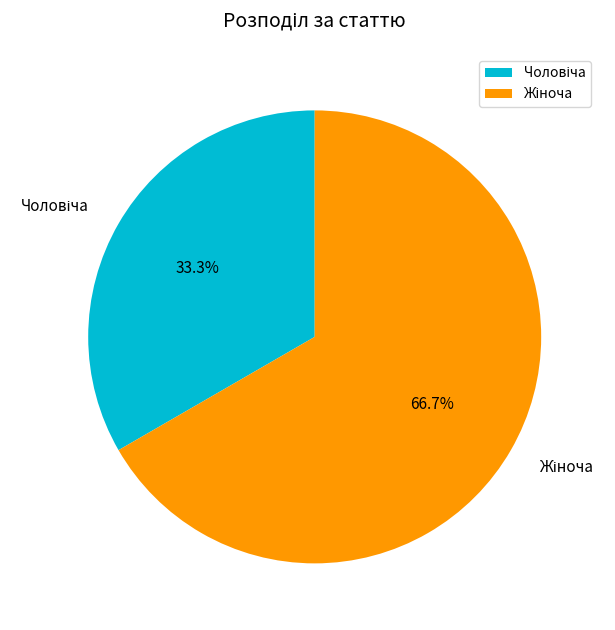

To the nearest percent, what is the average slice percentage?

50%